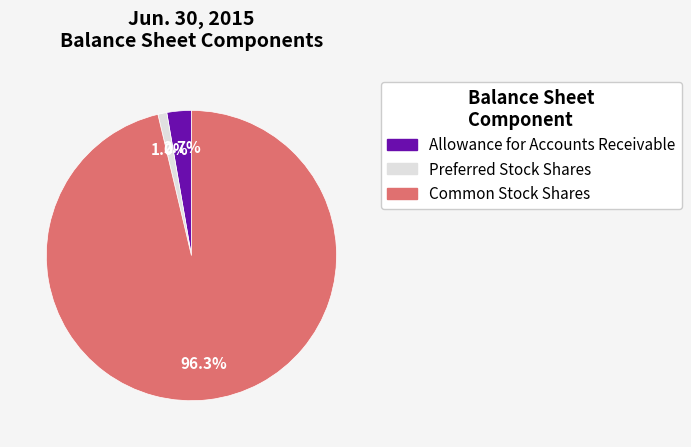

Is there any slice that represents more than half of the pie?

Yes